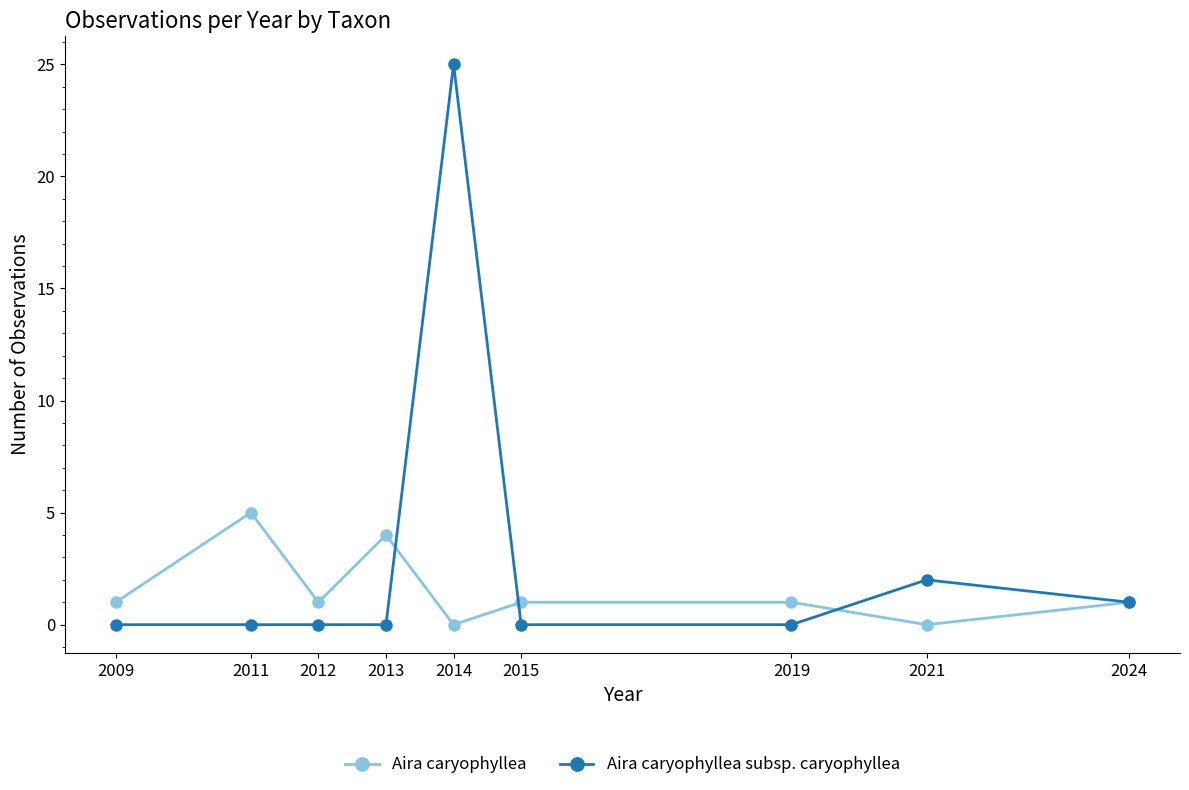

What is the difference between the second highest and second lowest values in the Aira caryophyllea series?

4